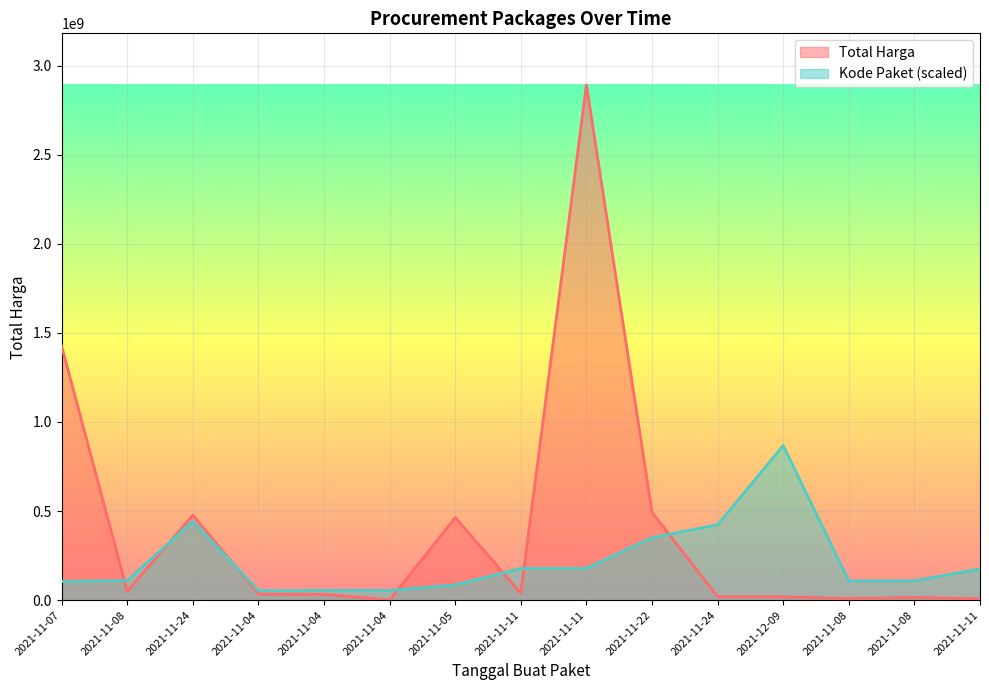

The value of Total Harga at 2021-11-07 is 705342787.1. True or false?

False